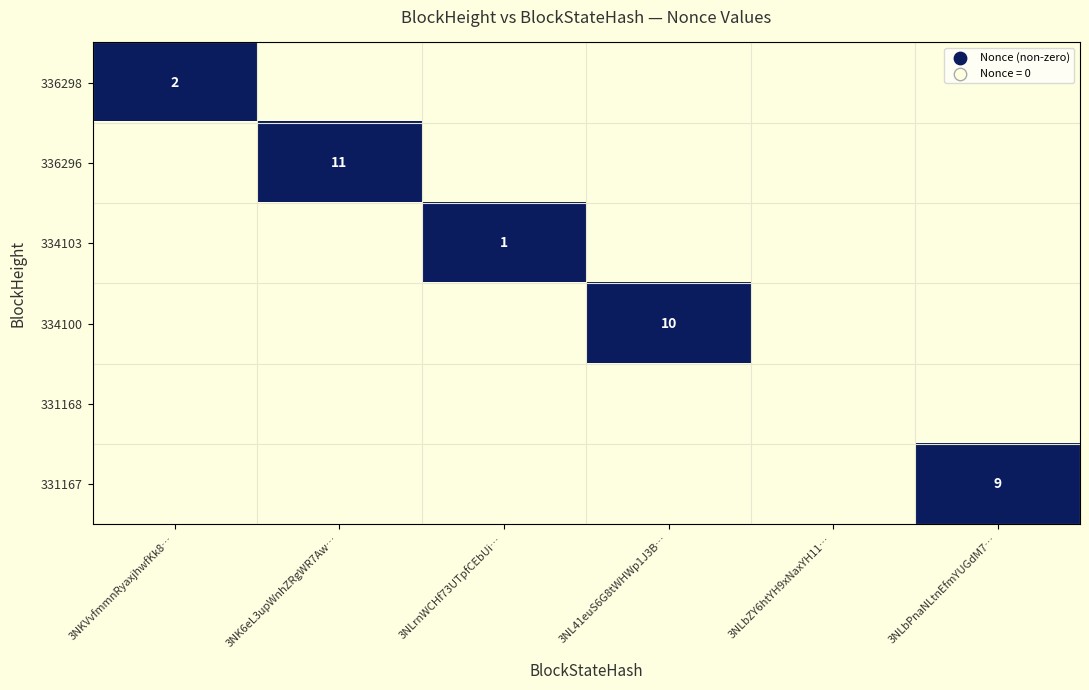

Between 3NLrnWCHf73UTpfCEbUi… and 3NLbPnaNLtnEfmYUGdM7…, which series saw the biggest shift?

331167